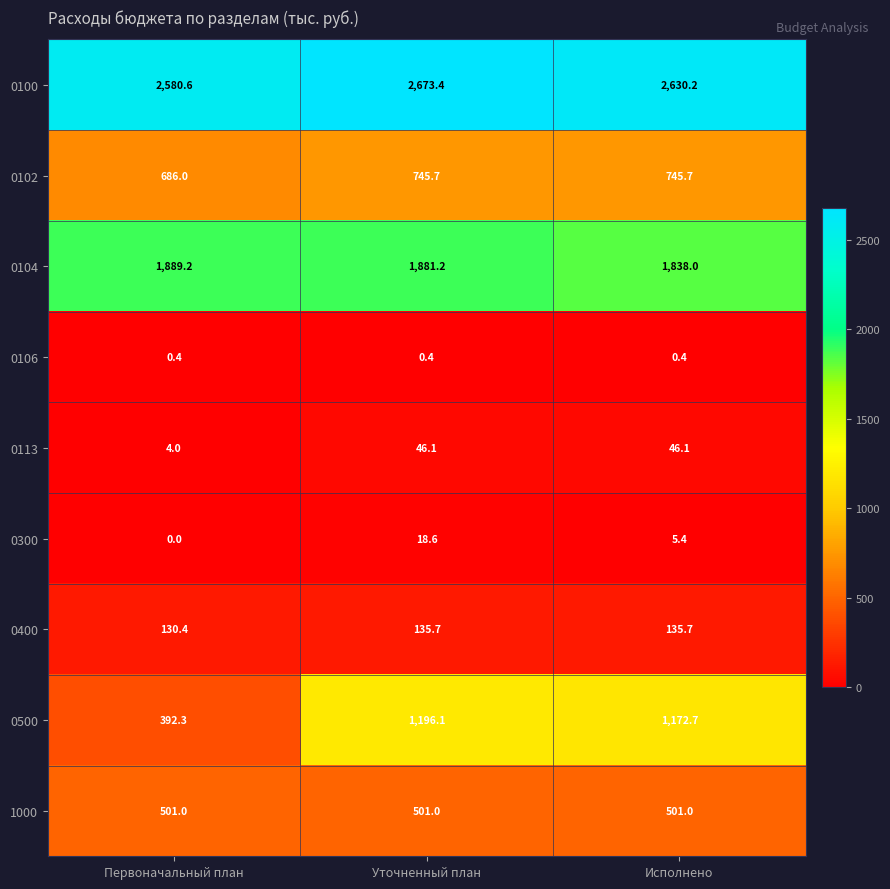

Between Первоначальный план and Уточненный план, which series saw the biggest shift?

0500